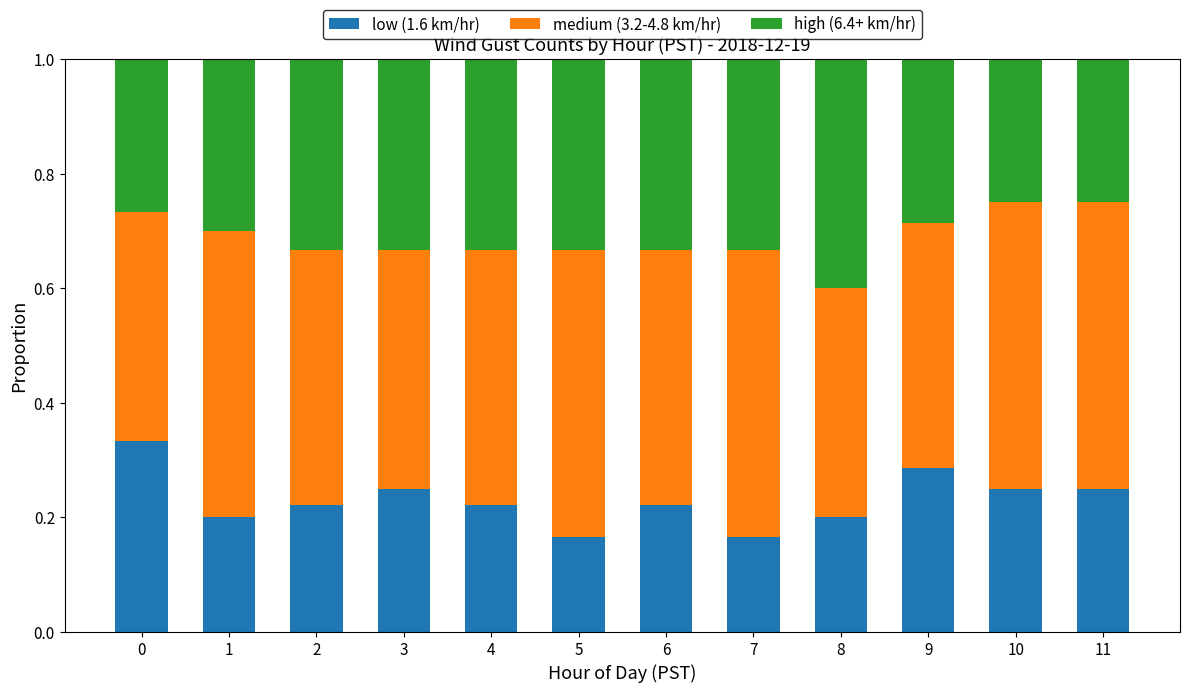

What is the total value across all series at 0?

1.0